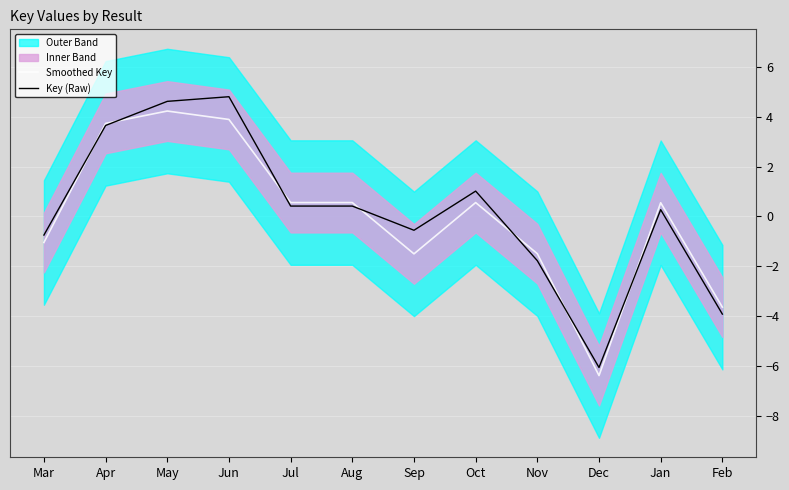

What is the greatest value displayed?

4.8